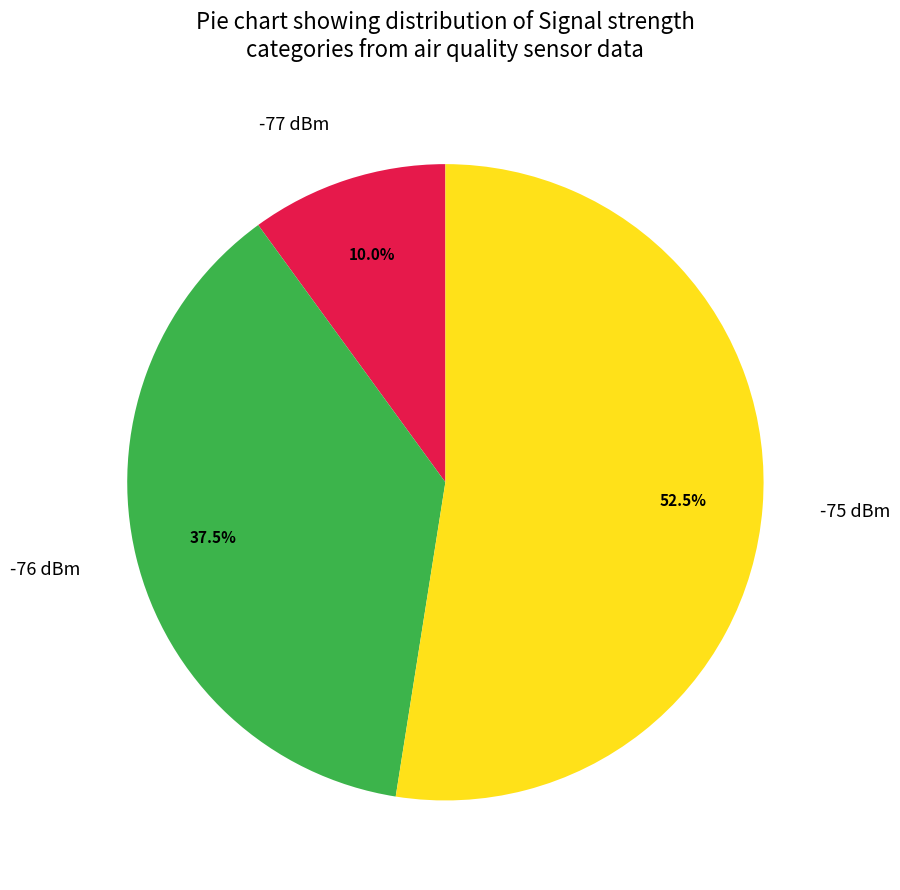

Is there a majority slice in this chart?

Yes